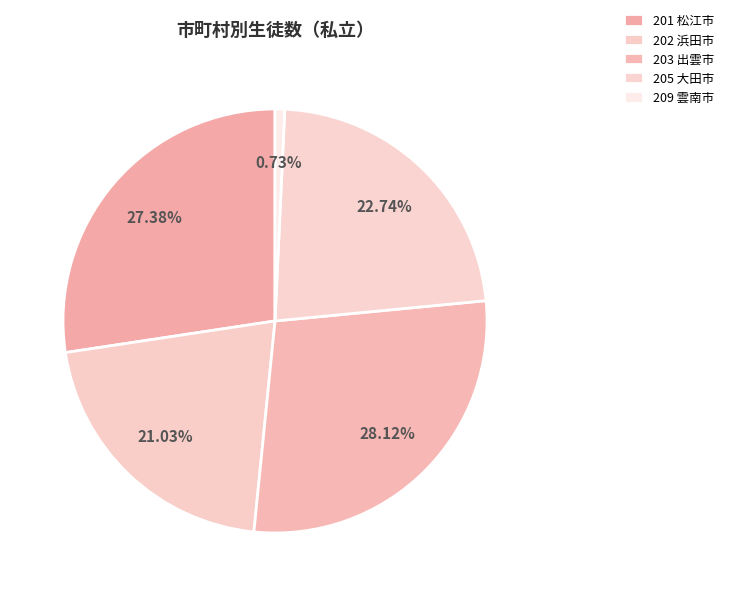

Count the number of slices in the pie.

5